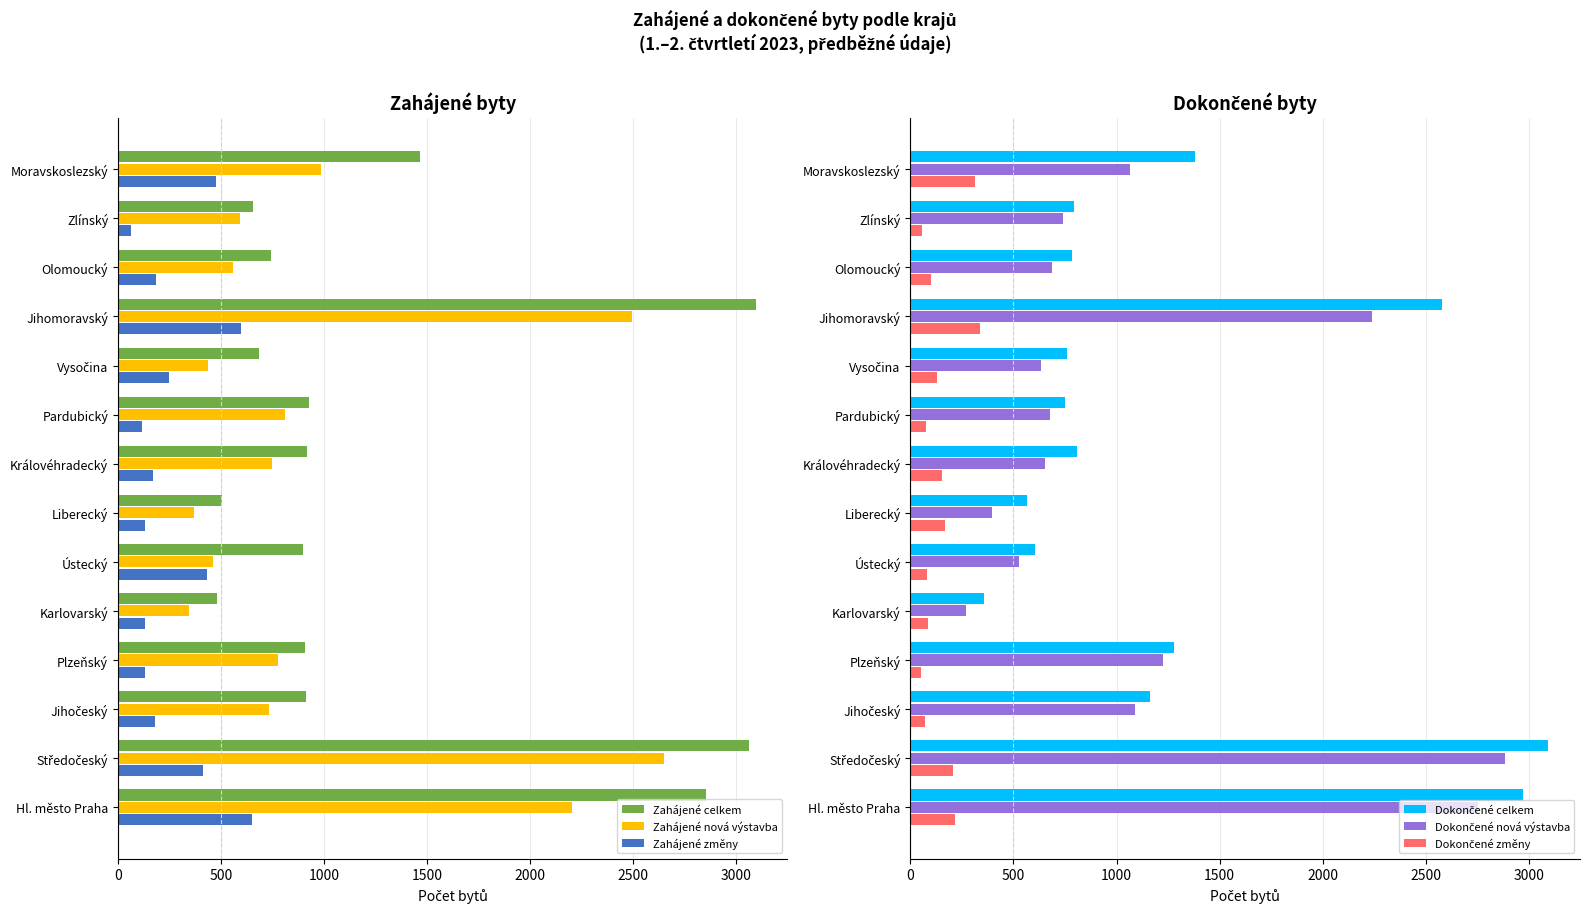

How many bars are there in each group?

6